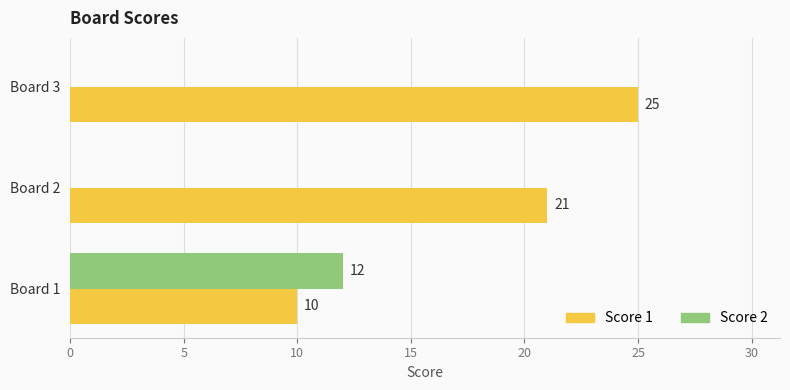

What is the greatest value displayed?

25